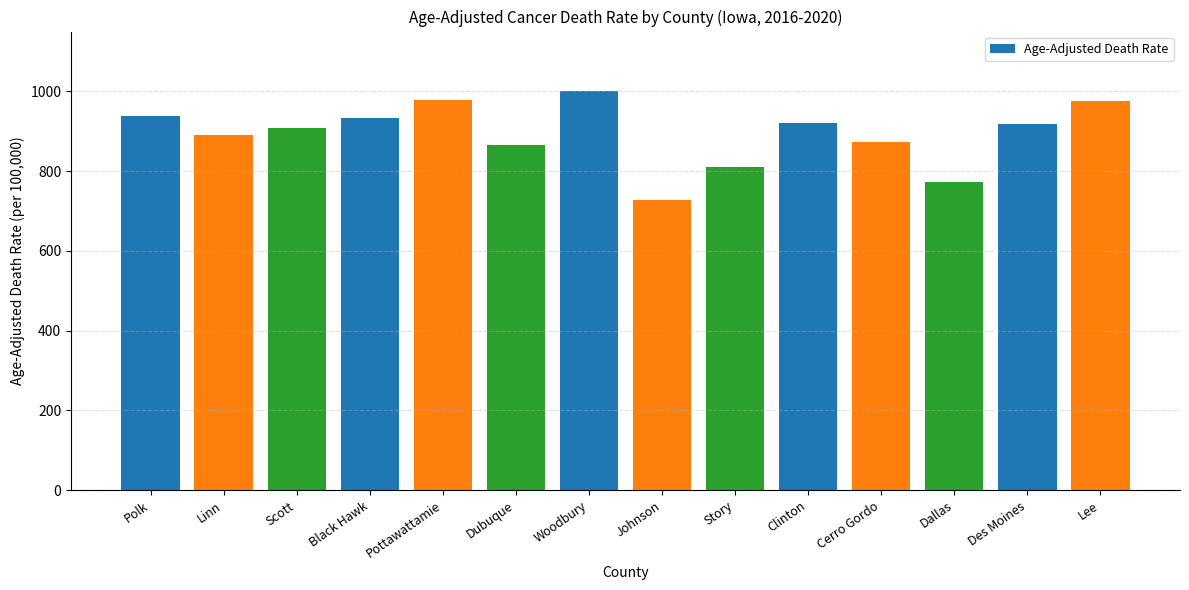

What is the value of the 1st bar from the left?

939.3